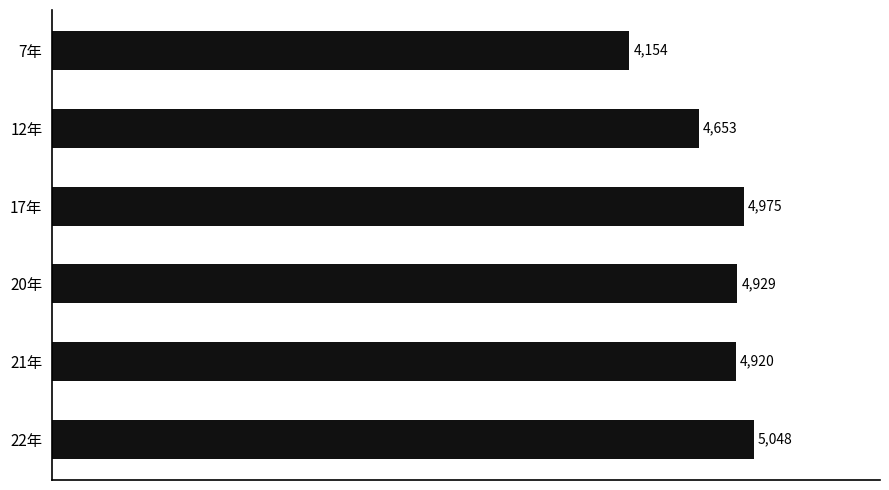

At which category does the chart reach its peak across all series?

22年